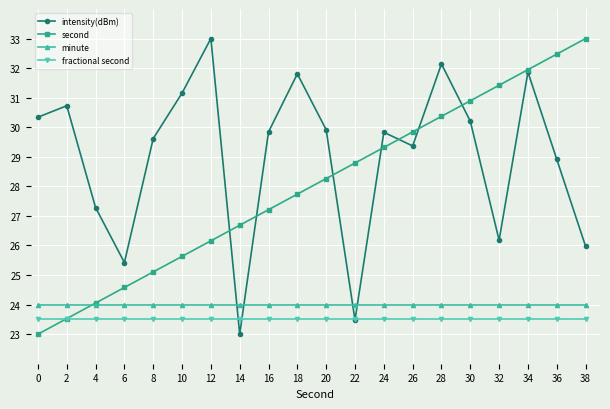

Between 22 and 26, which series saw the biggest shift?

intensity(dBm)